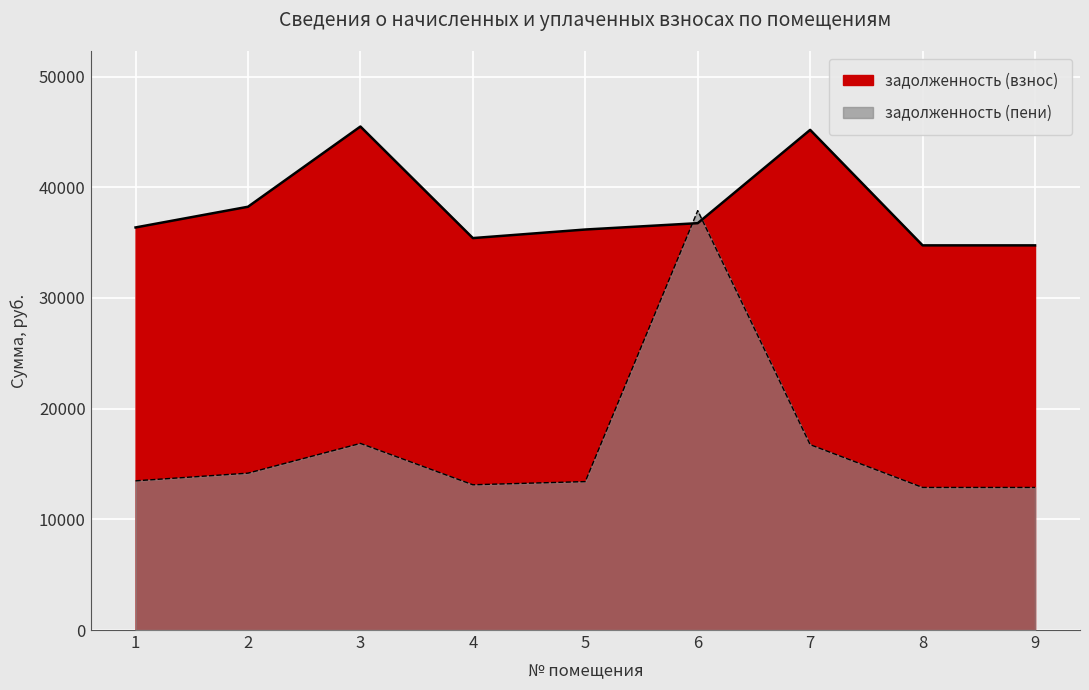

What is the difference between the second highest and minimum values in the задолженность (взнос) series?

10432.2